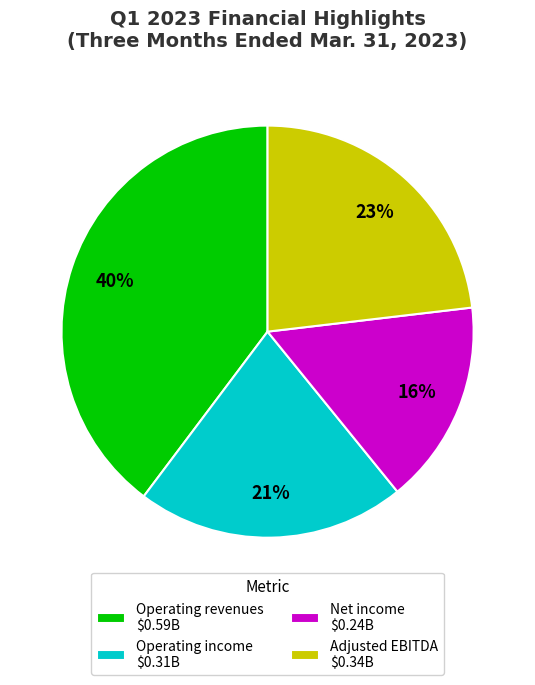

How many segments does this pie chart have?

4